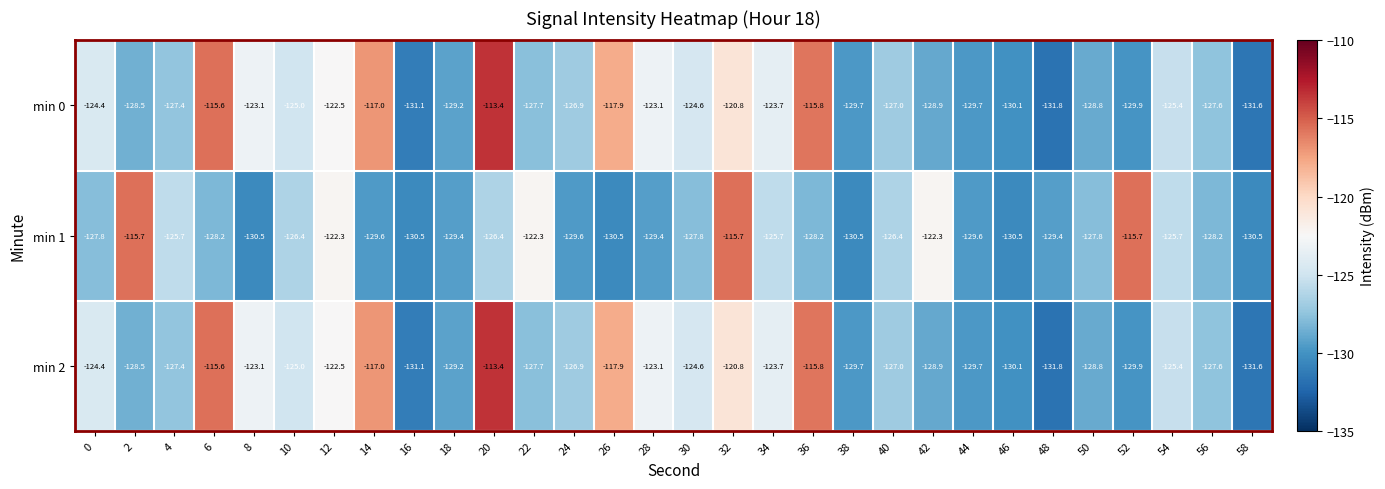

True or false: min 0 has a value of -195.3 at 30.

False